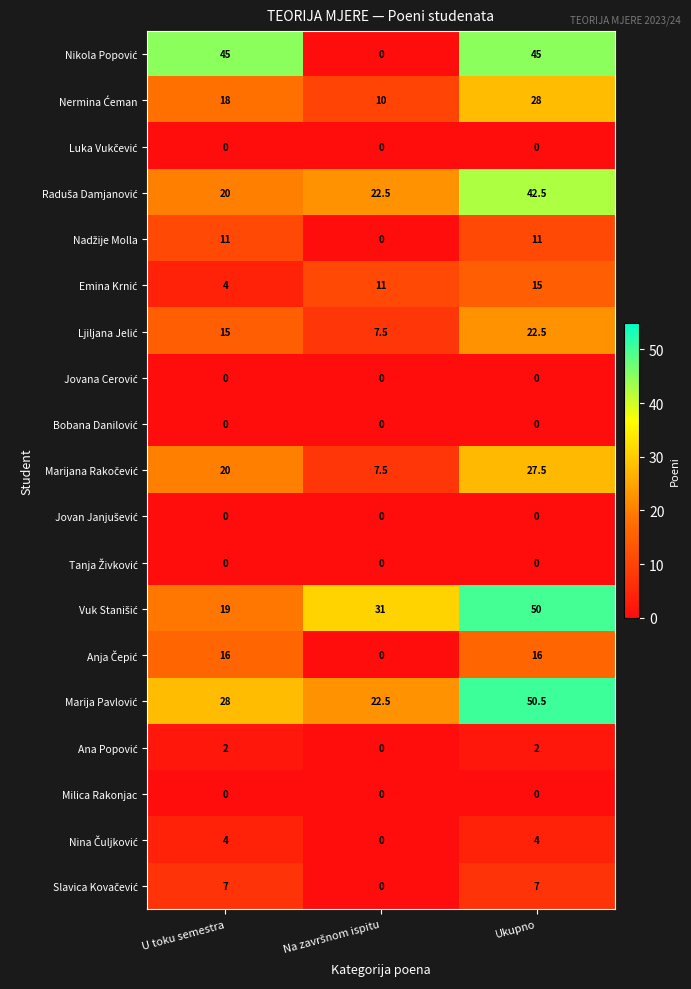

At which category is the sum across all series the highest?

Ukupno